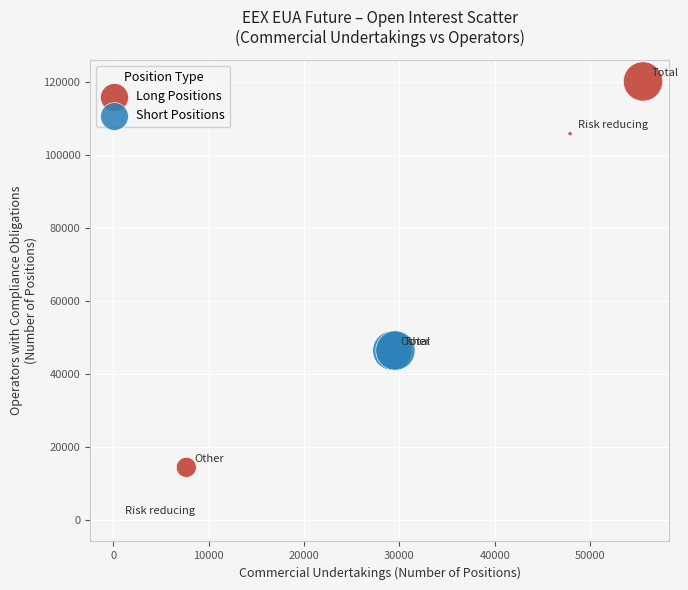

What are all the series names shown in the legend?

Long Positions, Short Positions